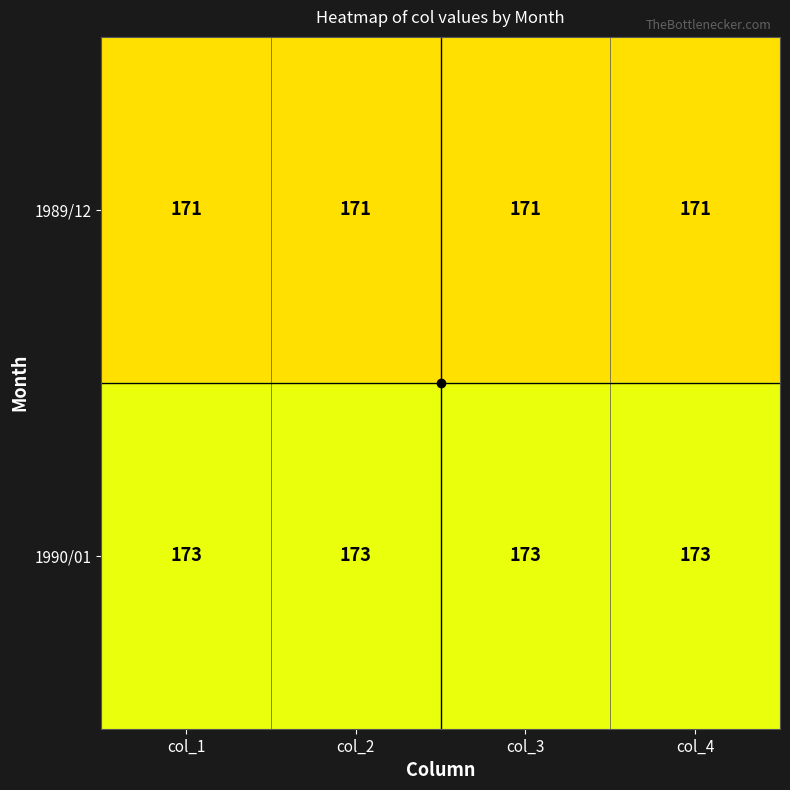

Which series has the largest total across all categories?

1990/01